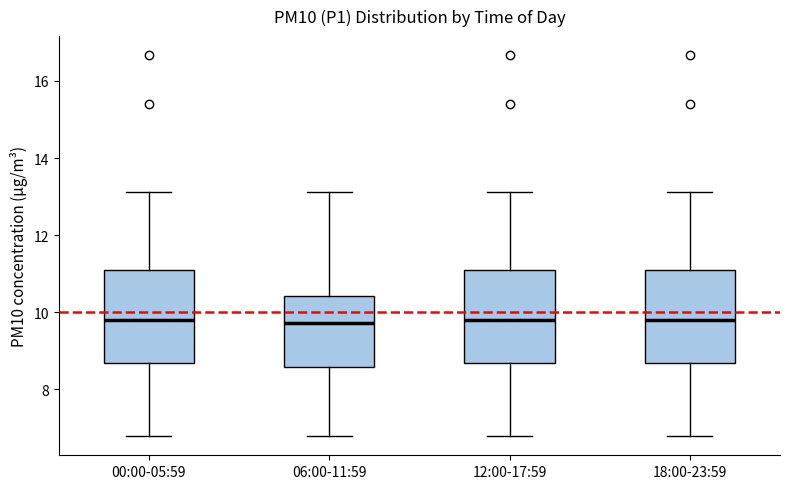

Where does the upper whisker of the box for 00:00-05:59 end on the y-axis? The values are not printed on the chart, so give them approximately, as read against the axis.

13.2